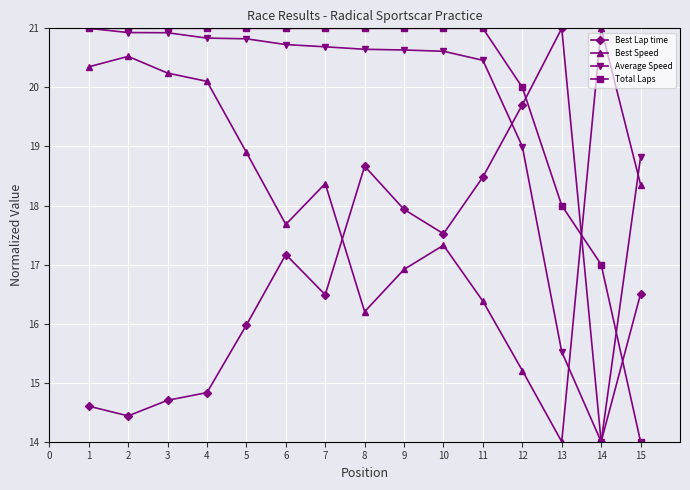

Rank the series at 4 from highest to lowest value.

Total Laps, Average Speed, Best Speed, Best Lap time